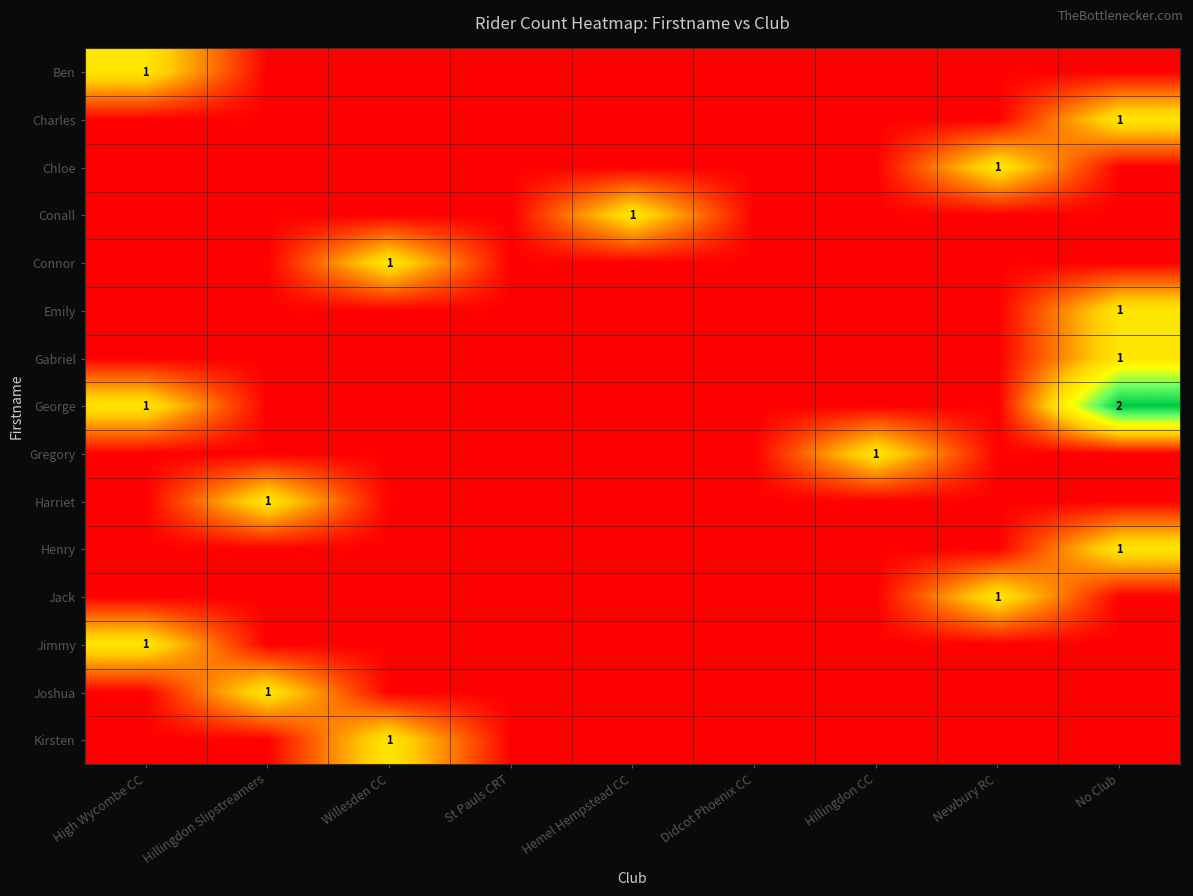

The value of Henry at No Club is 1. True or false?

True